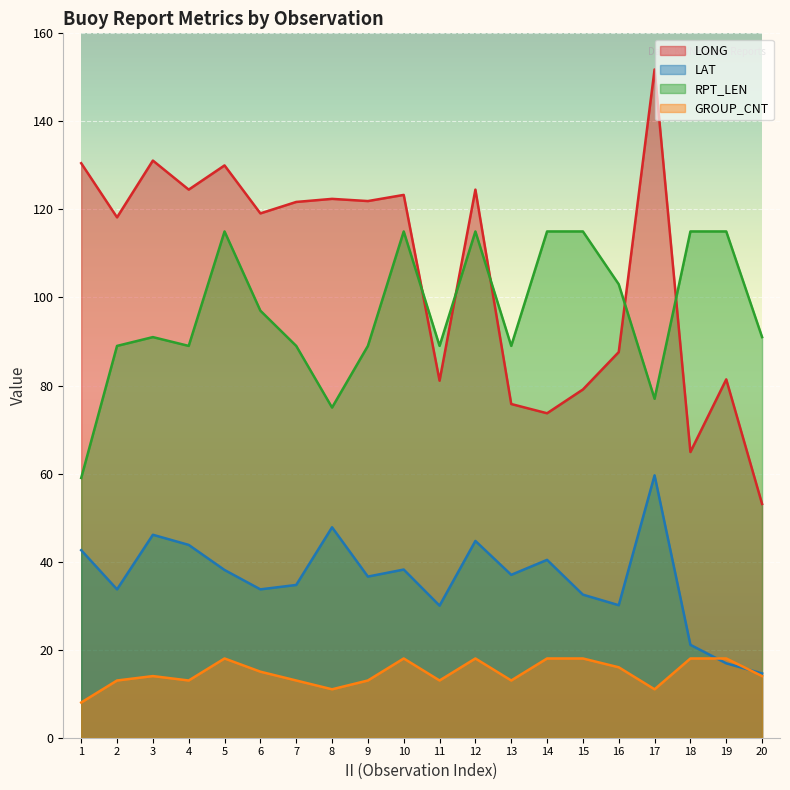

What is the difference between the maximum and minimum values in the LONG series?

98.7